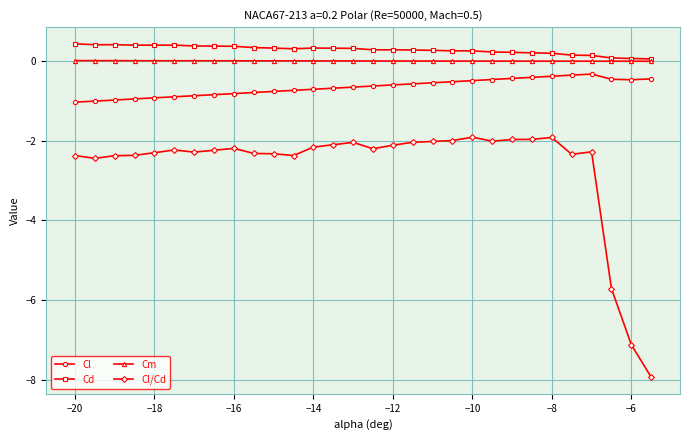

What is the value of the Cl/Cd point at the 18th from the left?

-2.0